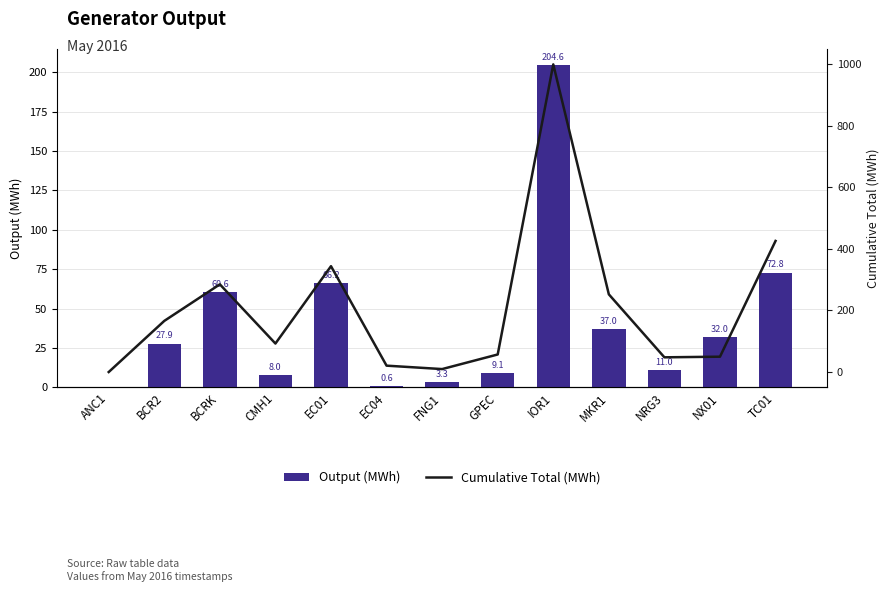

List the labels in order of Cumulative Total (MWh) value, largest first.

IOR1, TC01, EC01, BCRK, MKR1, BCR2, CMH1, GPEC, NX01, NRG3, EC04, FNG1, ANC1